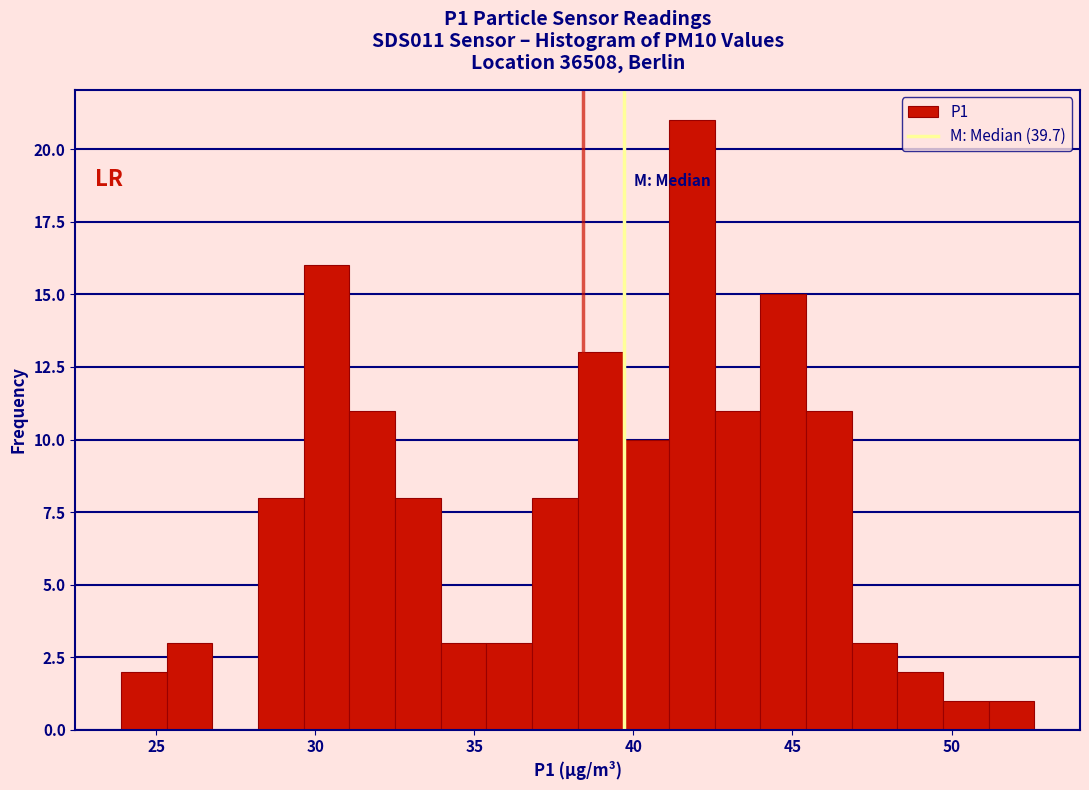

Around what value on the x-axis is the tallest bar? Give the approximate position of its centre, as read against the axis.

42.0